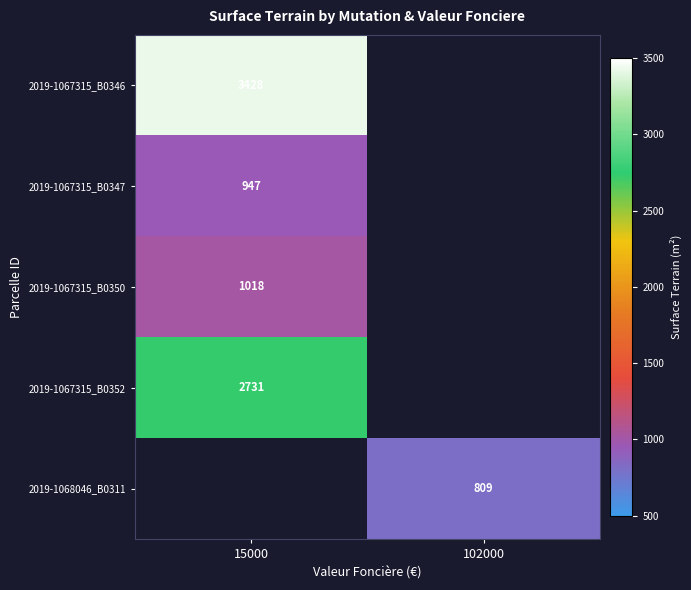

True or false: 2019-1067315_B0347 has a value of 335 at 15000.

False